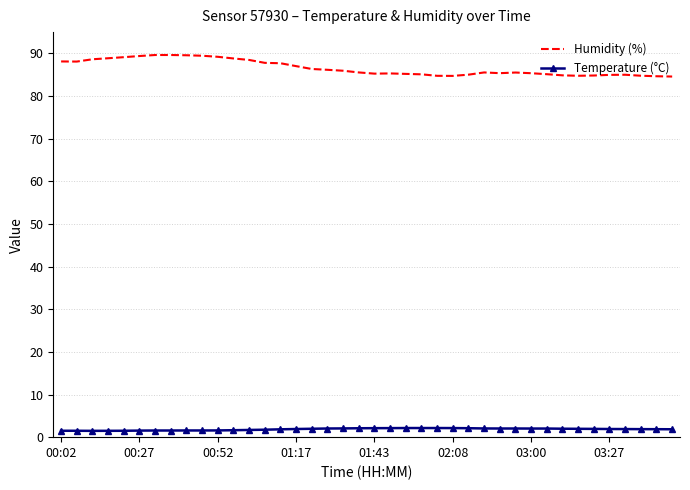

True or false: Temperature (°C) and Humidity (%) intersect in this chart.

False